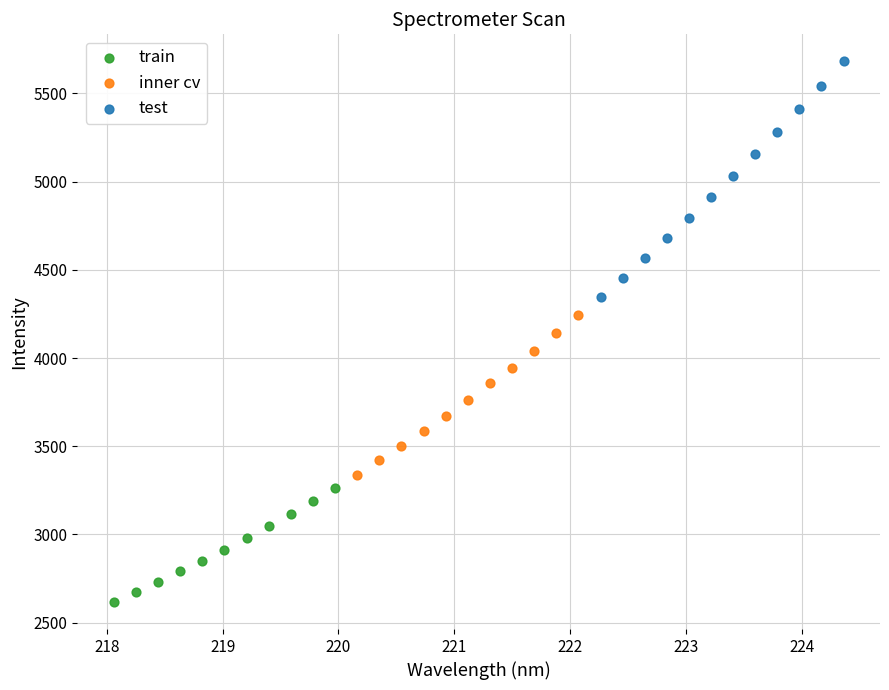

Which series reaches the minimum Y coordinate?

train